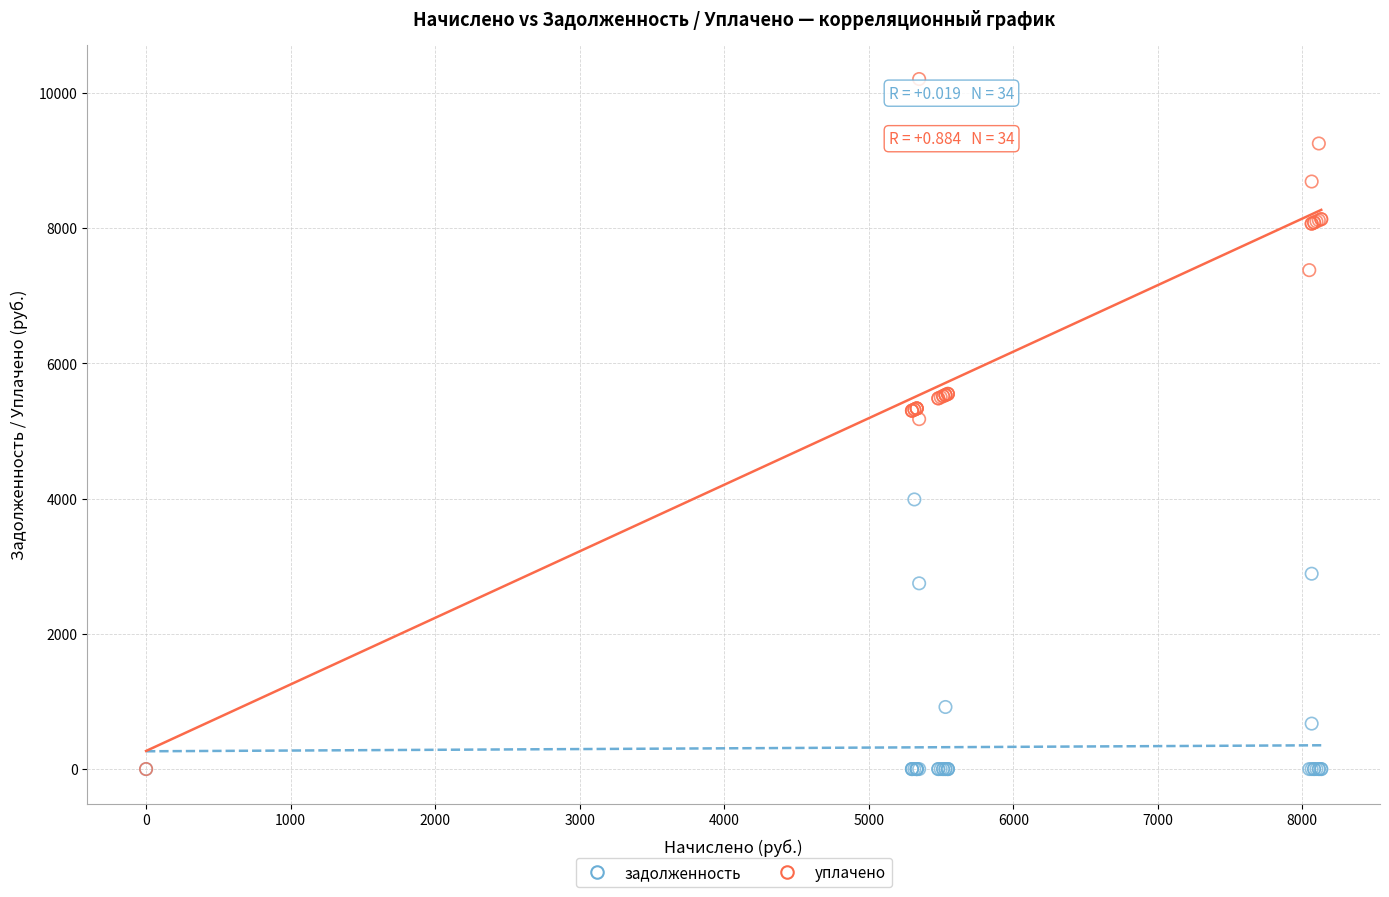

In the задолженность series, what Y value is closest to 1993?

2746.2